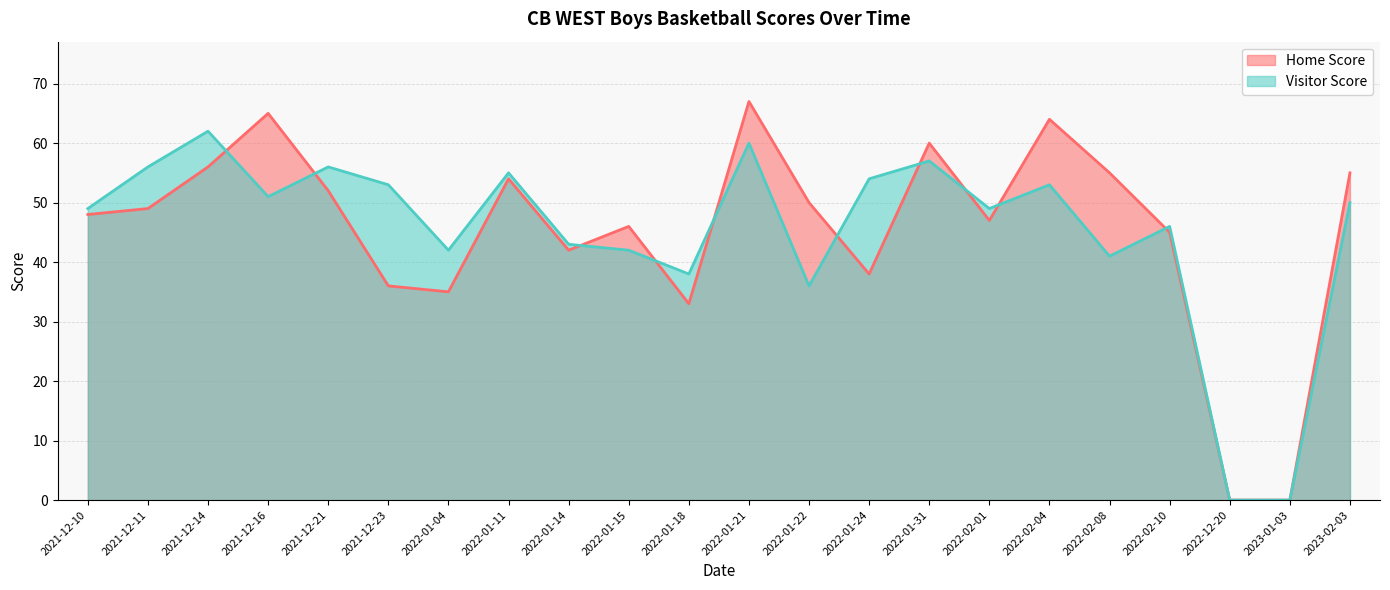

What is the total value across all series at 2022-01-14?

85